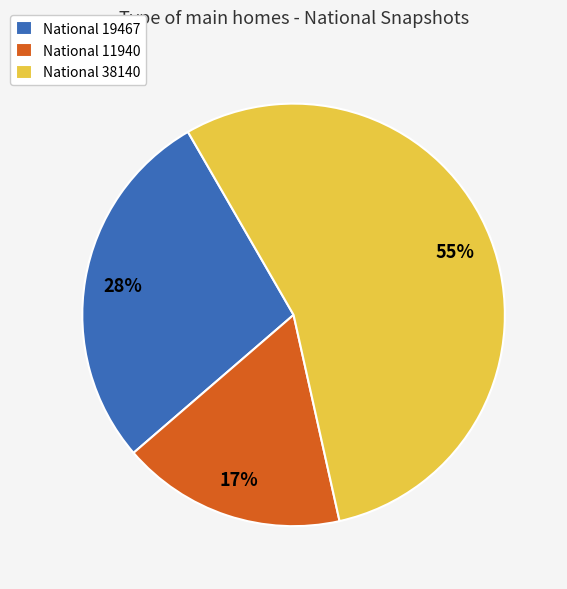

Combined, do National 19467 and National 38140 account for over 50%?

Yes